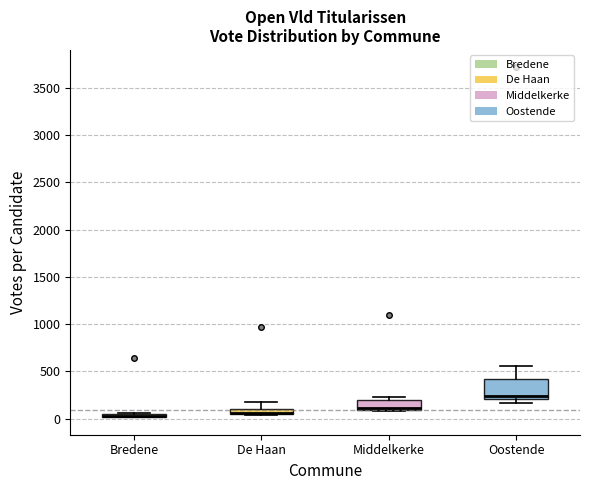

Where does the upper whisker of the box for De Haan end on the y-axis? The values are not printed on the chart, so give them approximately, as read against the axis.

150